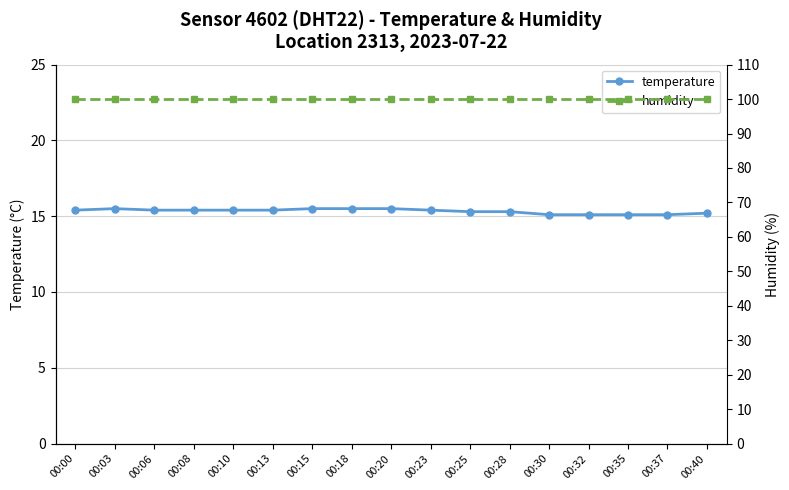

True or false: temperature has a value of 25.7 at 00:35.

False